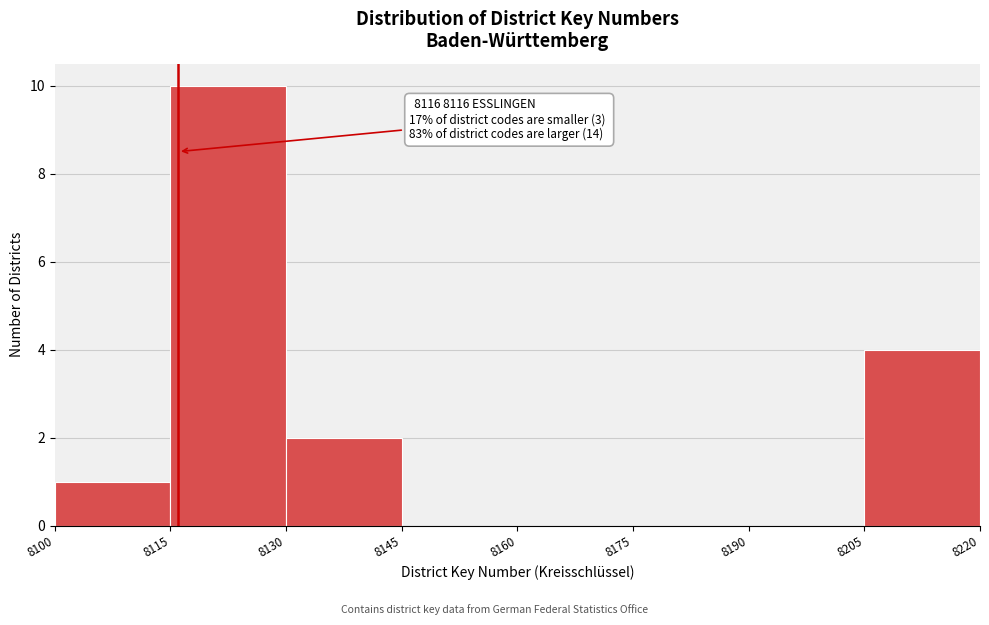

Which range on the x-axis has the tallest bar?

8115 to 8130